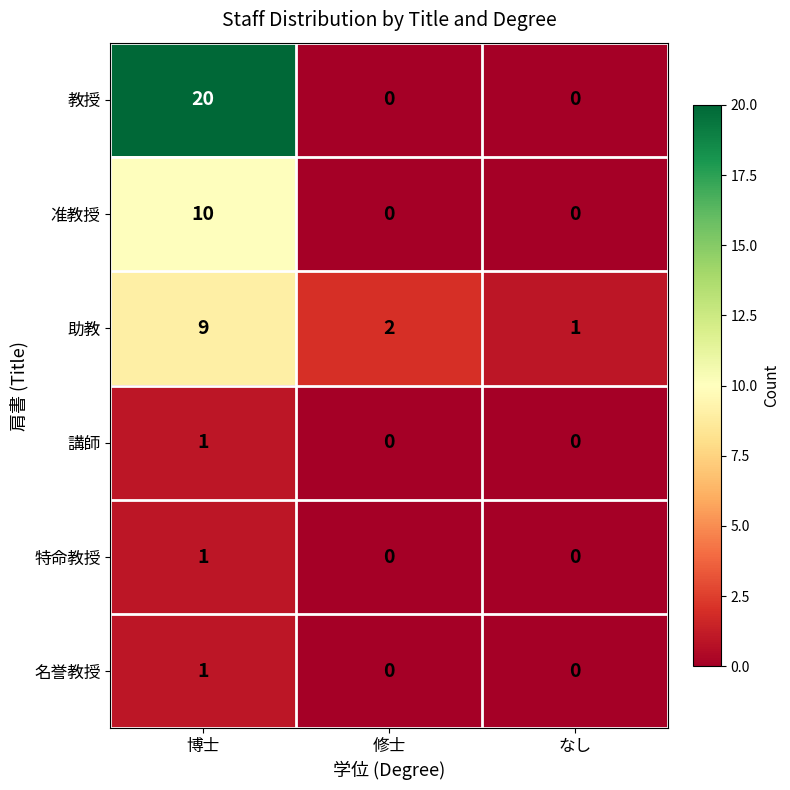

At which label does 准教授 reach its peak?

博士